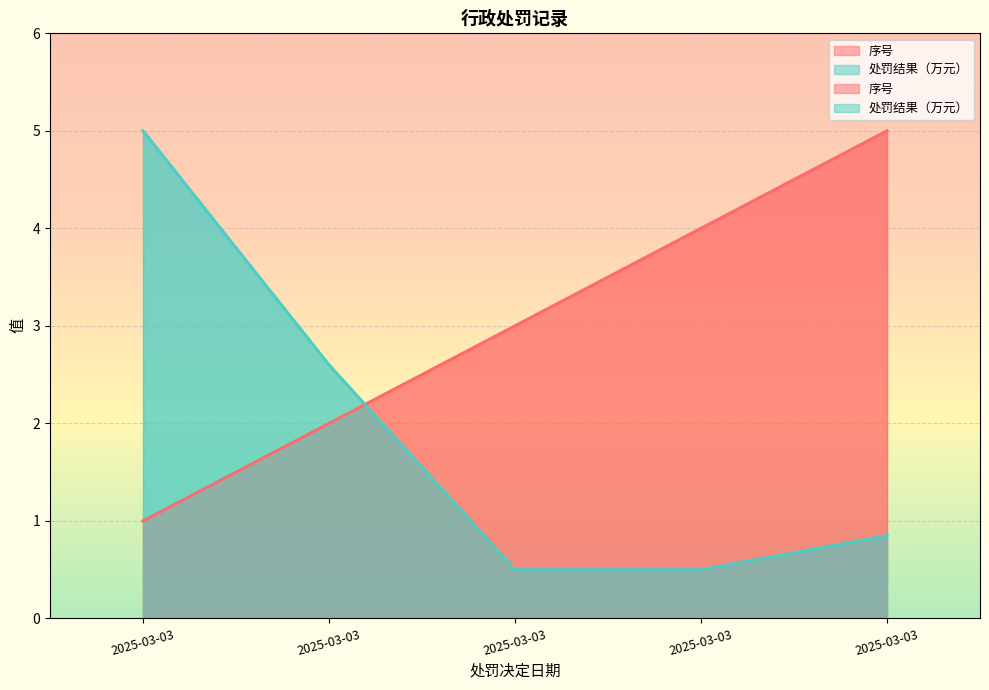

True or false: 序号 and 处罚结果（万元） cross at least once.

True